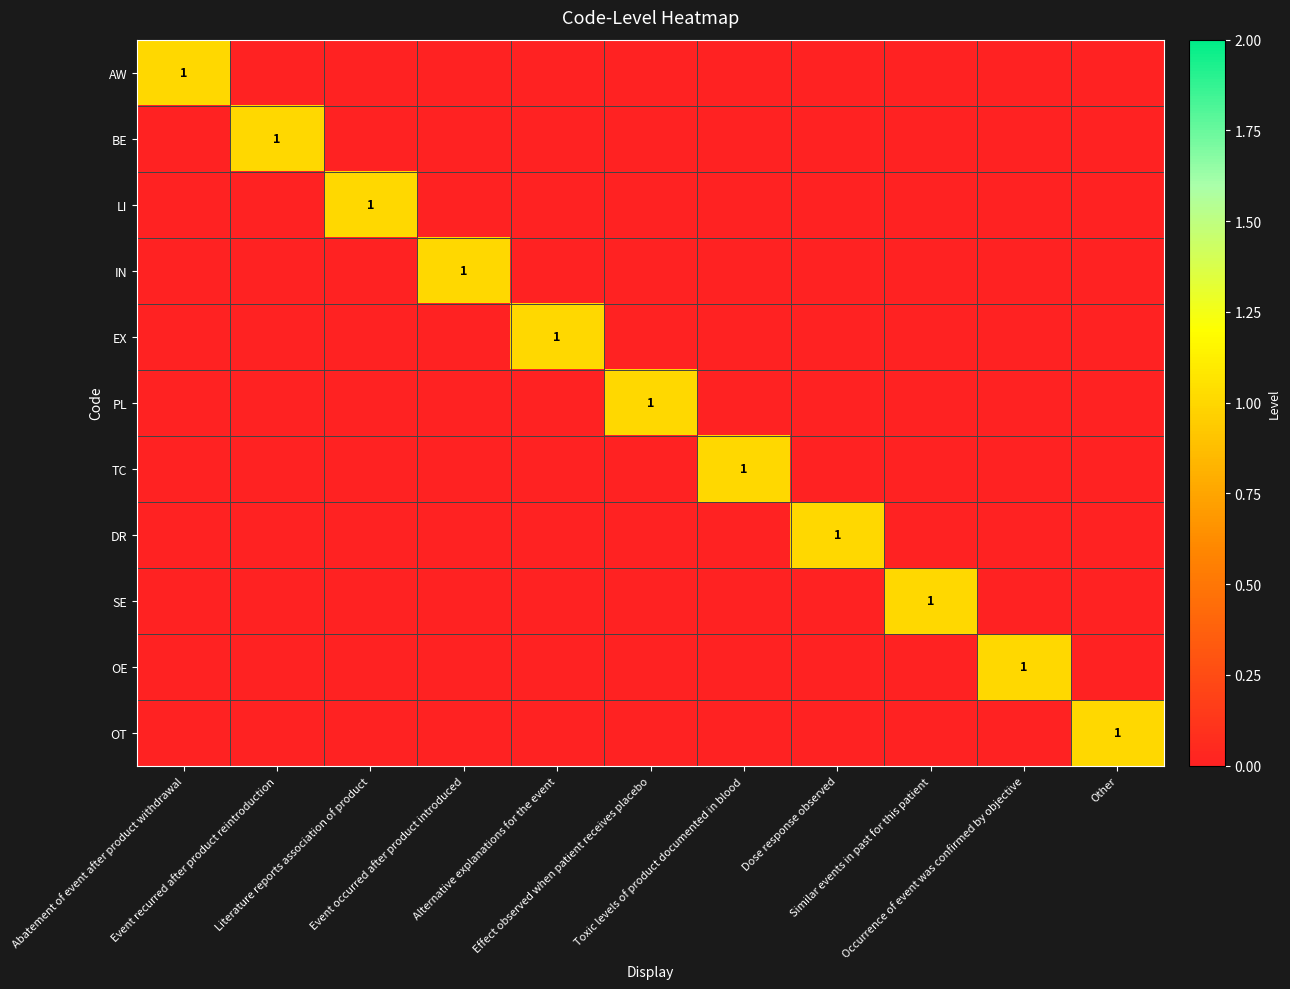

What is the sum of all EX values?

1